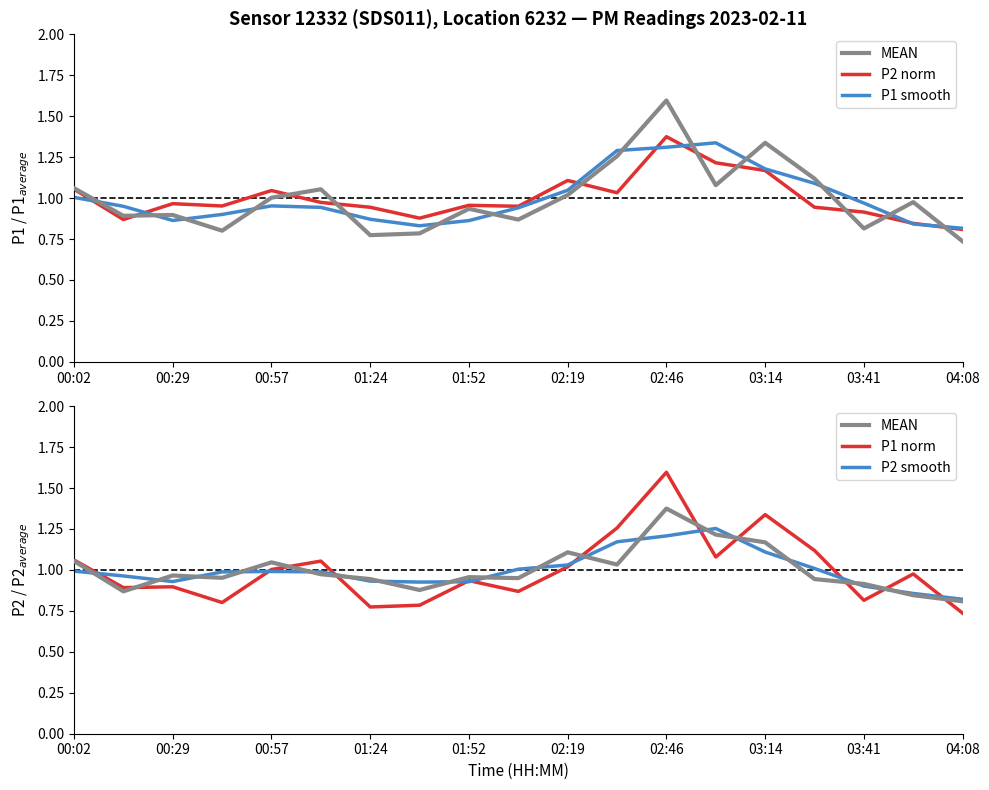

Does the chart display data point markers on the line(s)?

No